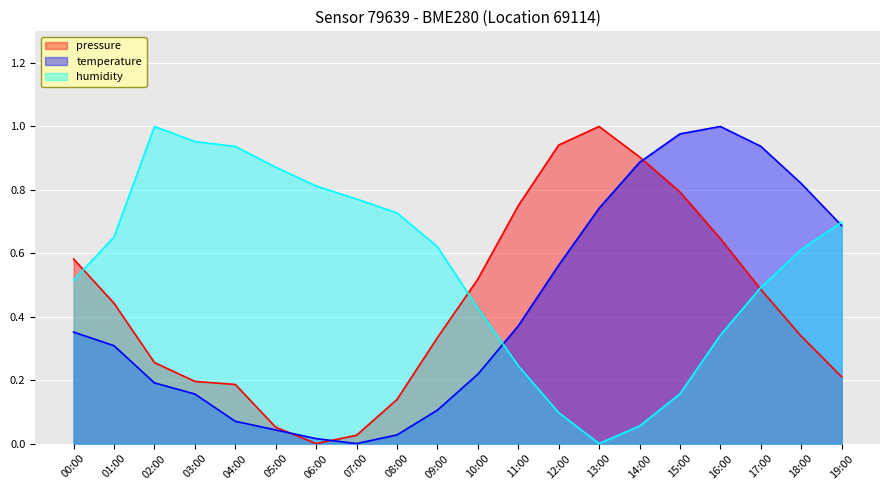

What is the label of the 16th point from the left?

15:00